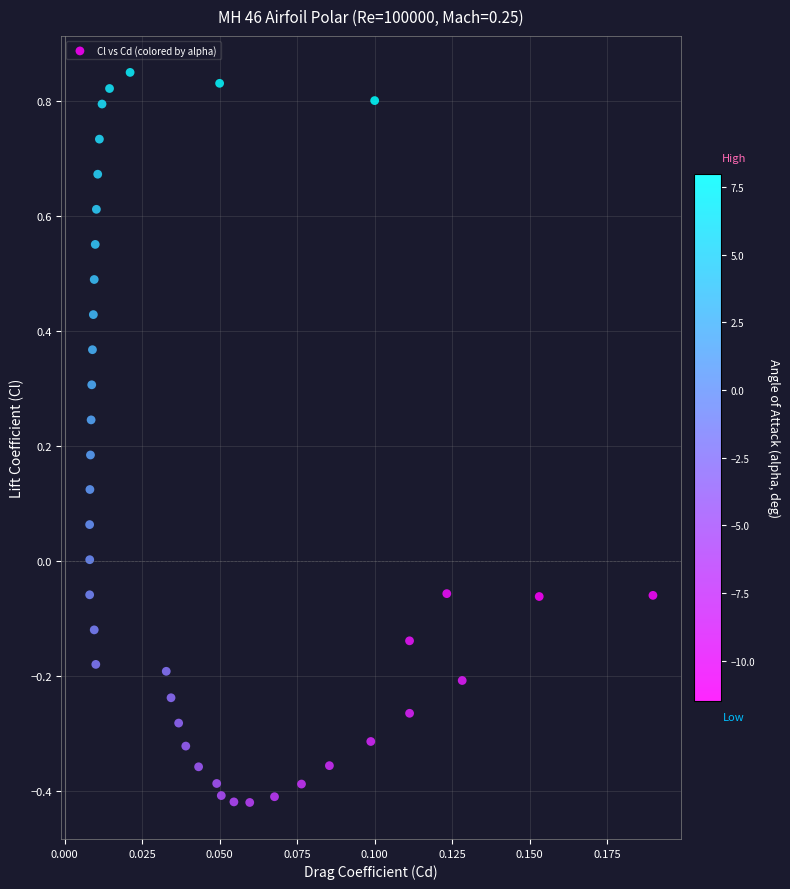

What is the range of Y values (max minus min)?

1.3